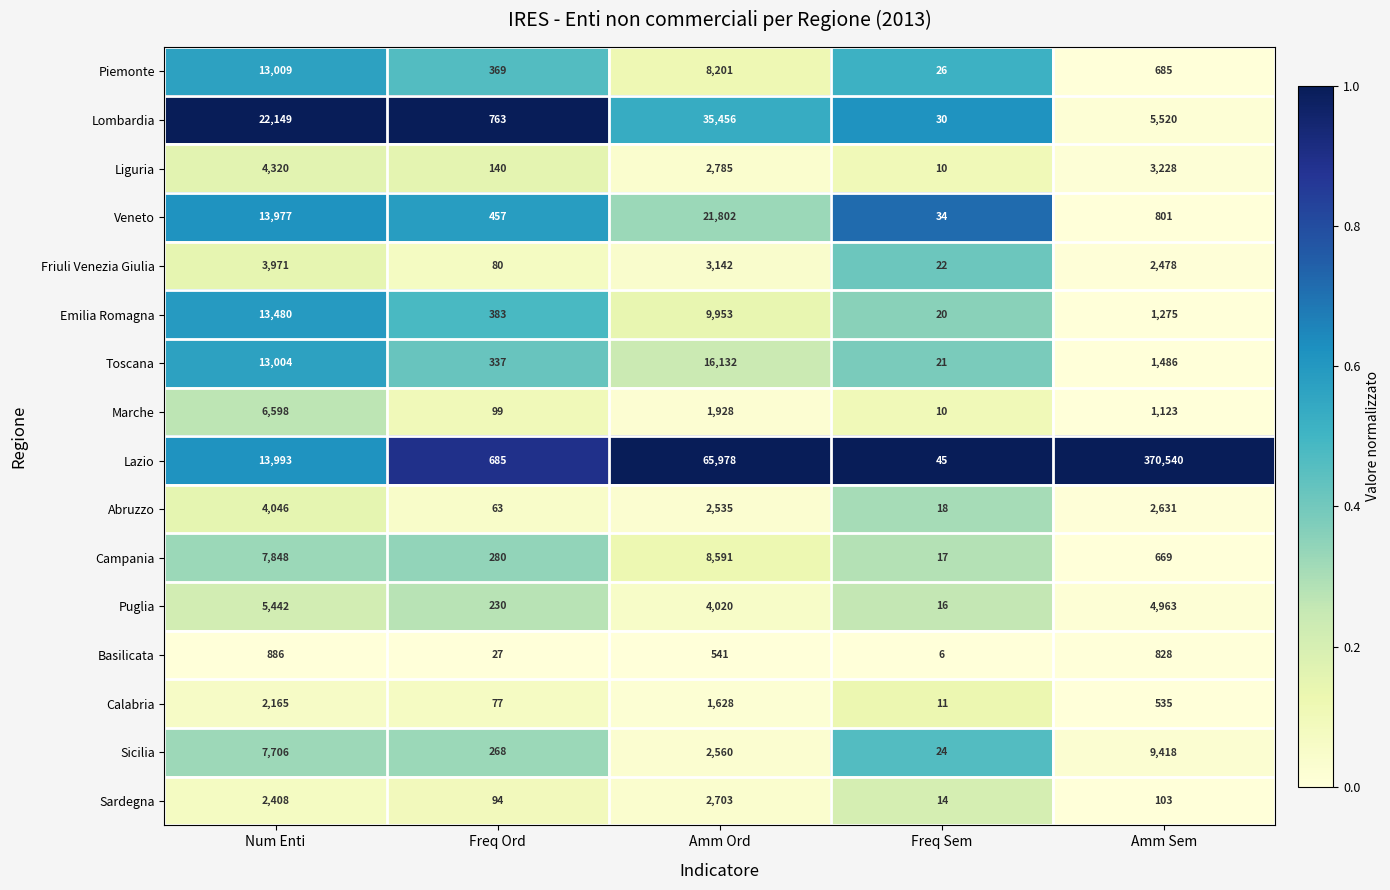

What is the total value across all series at Num Enti?

135002